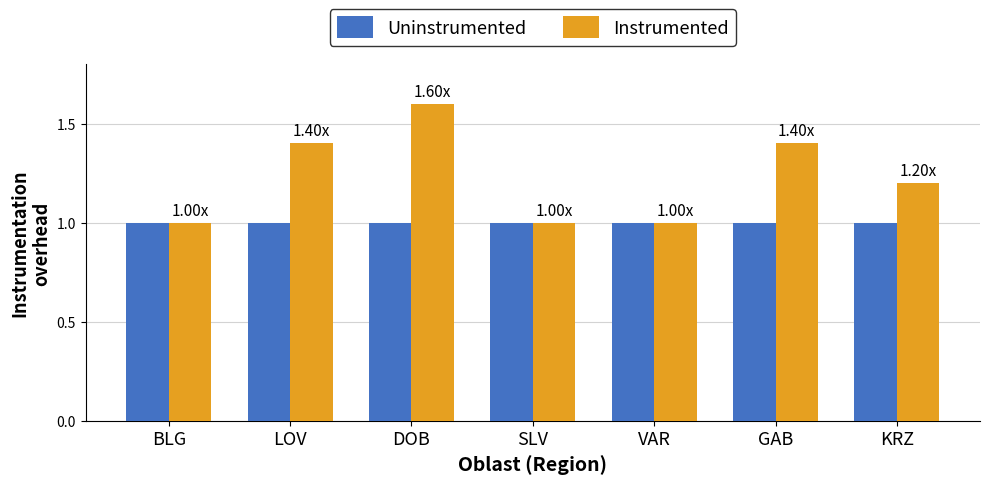

What is the value of the Instrumented bar at the 2nd from the left?

1.4